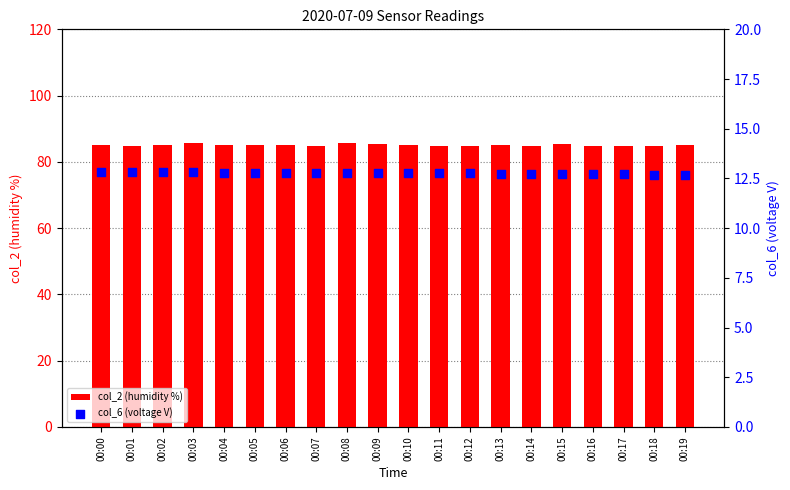

Which series contains the lowest Y value?

col_6 (voltage V)